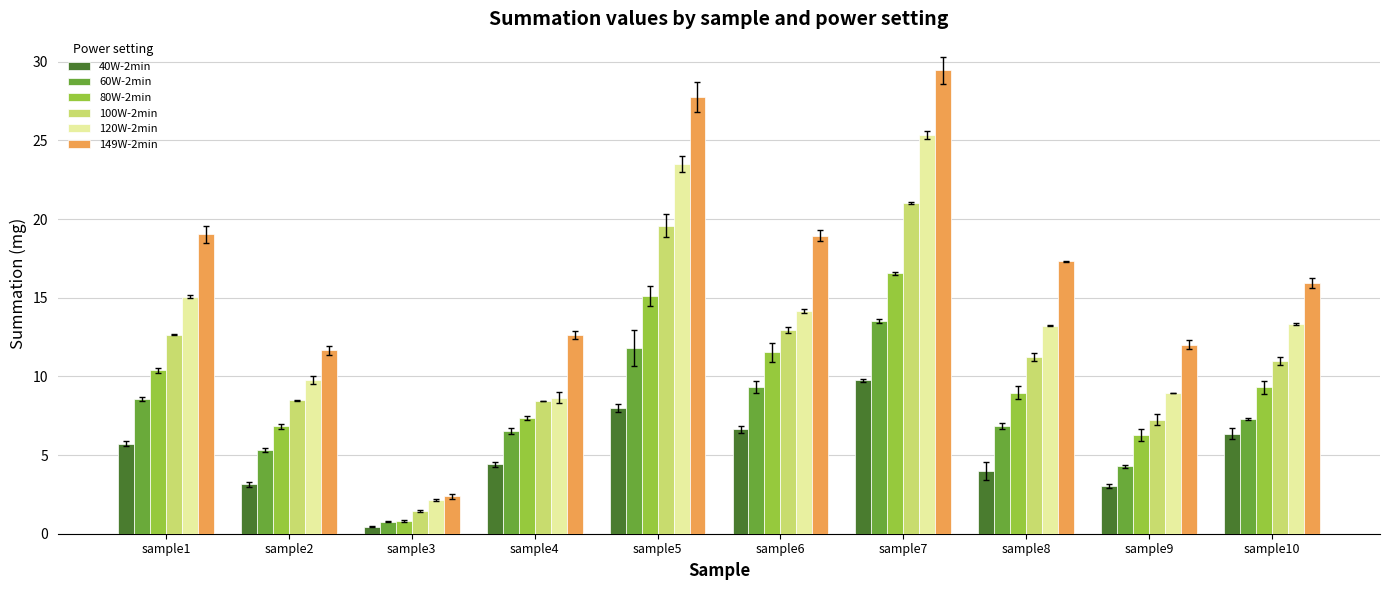

What are all the series names shown in the legend?

40W-2min, 60W-2min, 80W-2min, 100W-2min, 120W-2min, 149W-2min